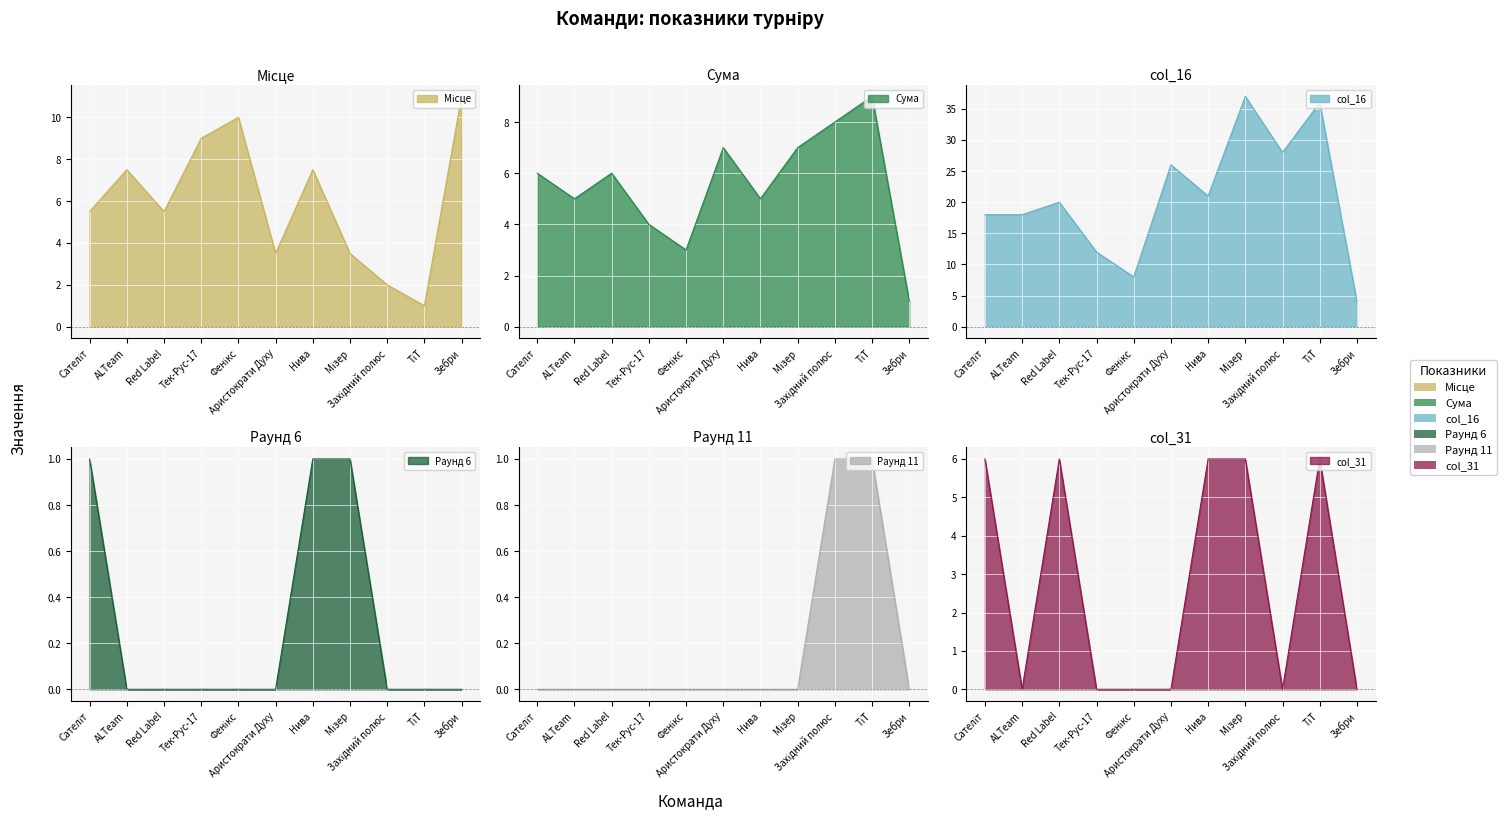

Does the chart display data point markers on the line(s)?

No